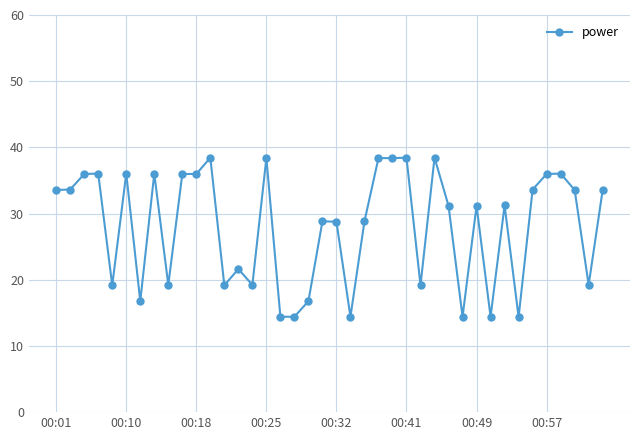

What is the average value?

28.1